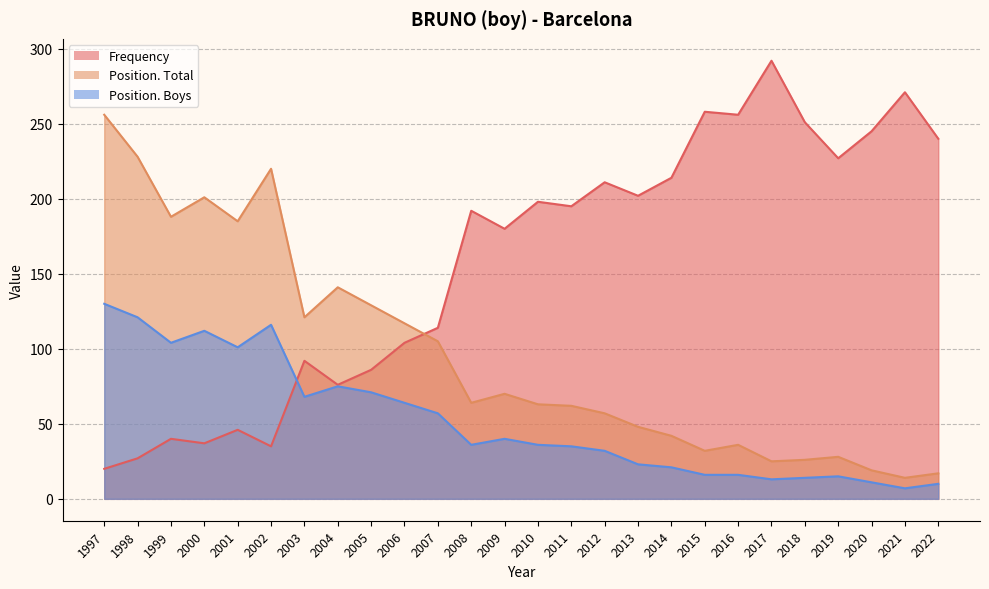

Read the Position. Boys value at 2006, to the nearest 5.

65